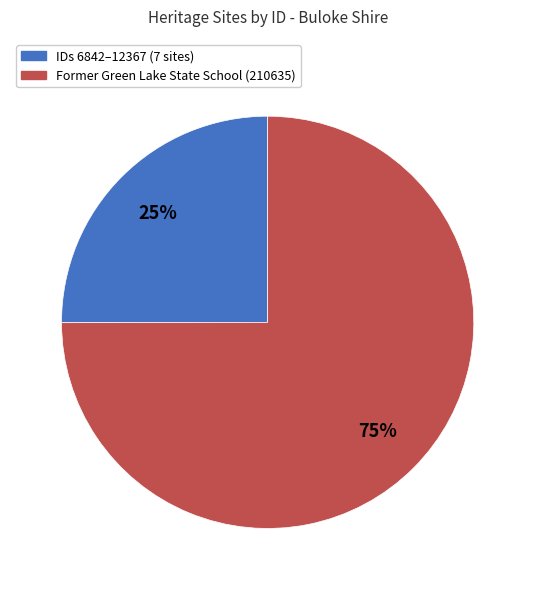

To the nearest percent, what is the difference between the largest and smallest slice percentages?

50%